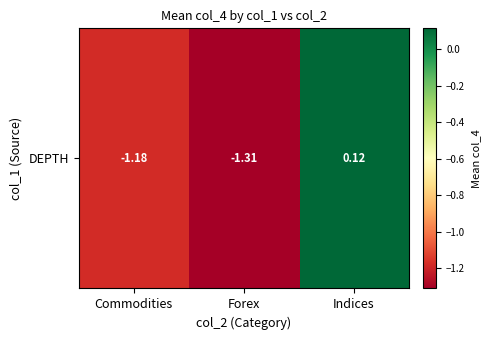

List the labels in order of value, smallest first.

Forex, Commodities, Indices